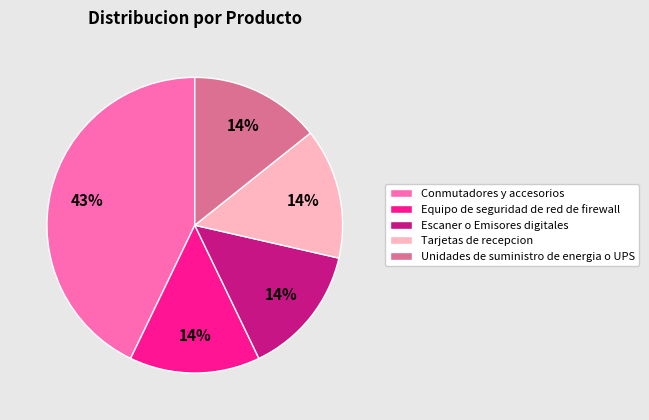

Is Unidades de suministro de energia o UPS the majority of the pie?

No